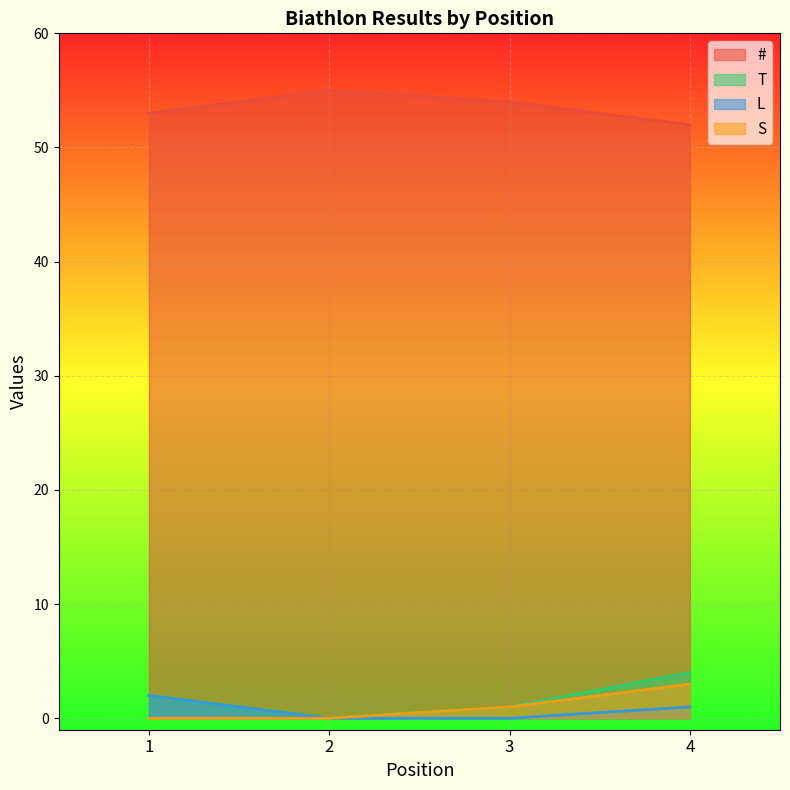

True or false: S and L cross at least once.

False